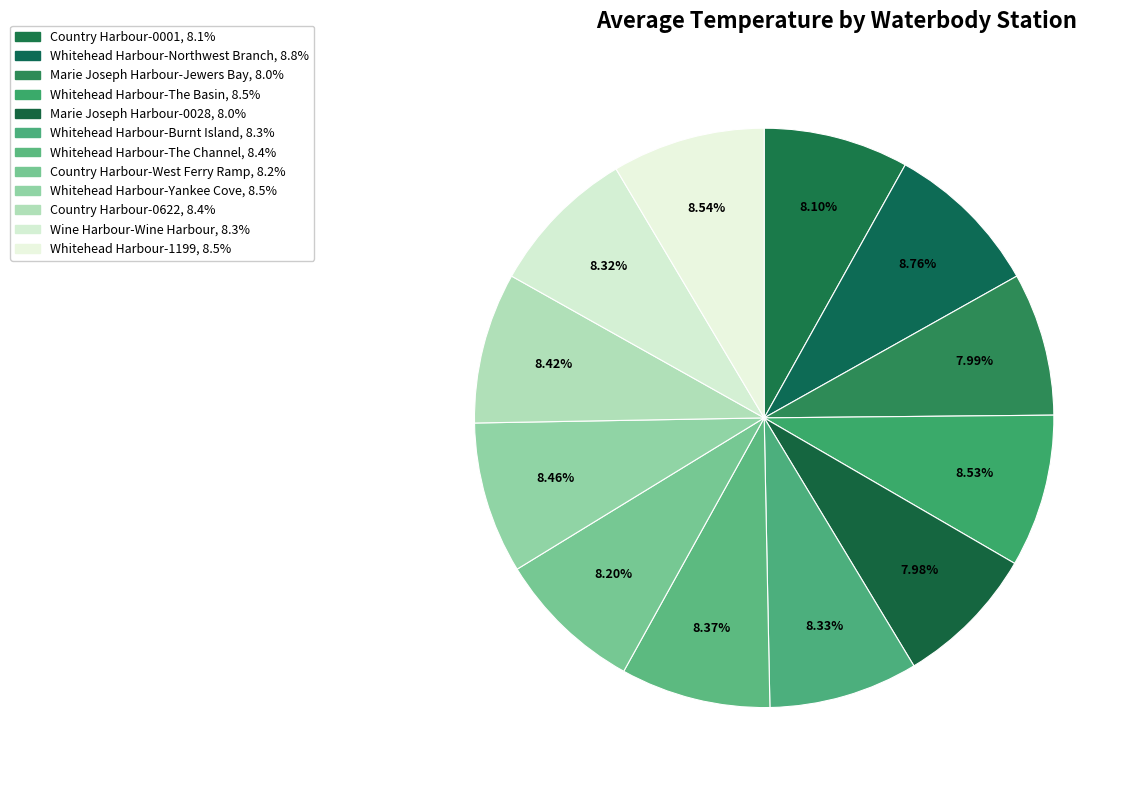

Do Country Harbour-West Ferry Ramp and Whitehead Harbour-1199 together represent more than half of the pie?

No